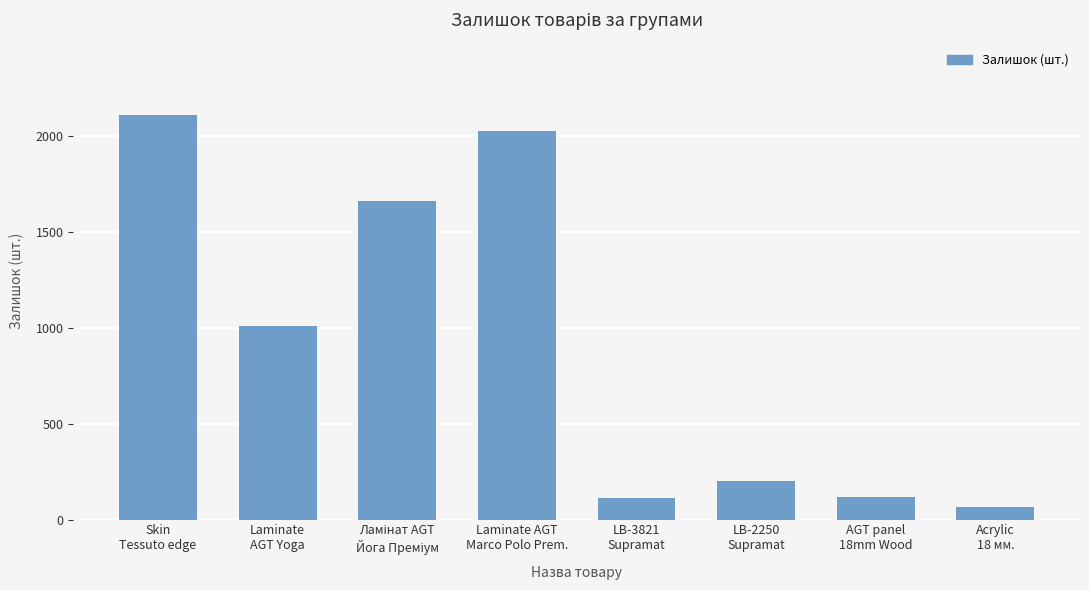

Count the number of data series in this chart.

1